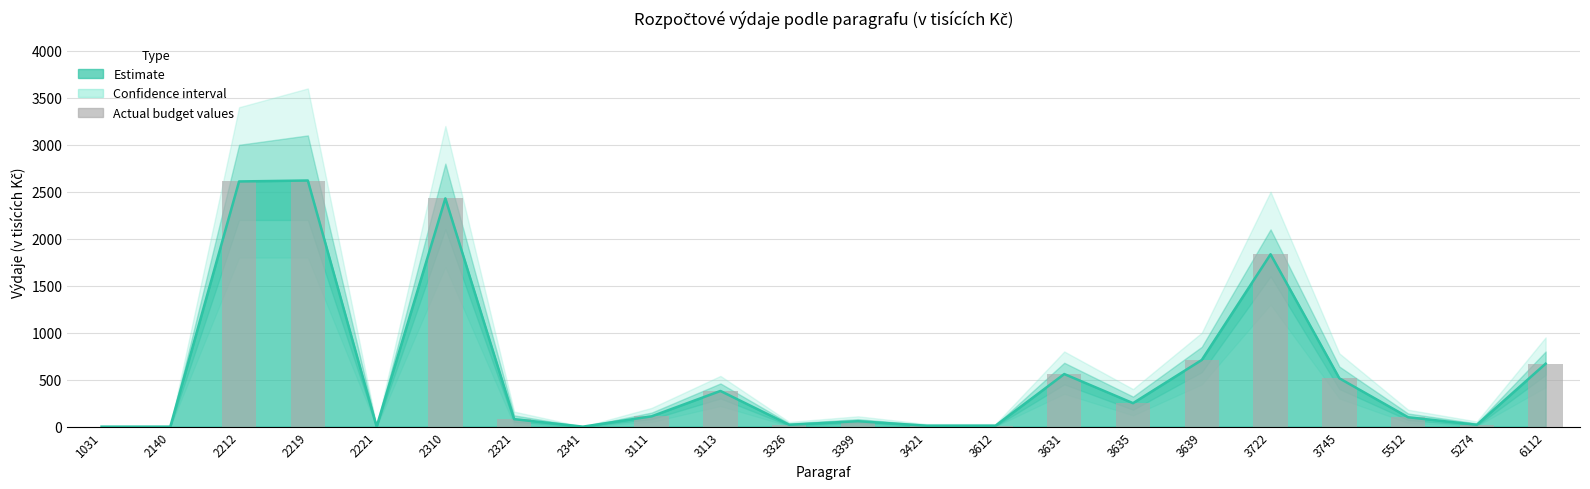

What is the difference between the maximum and minimum values?

2620